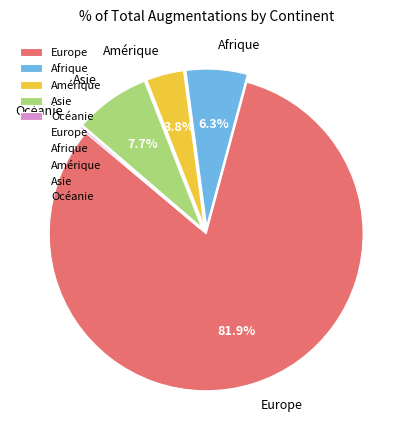

Which slice is the largest?

Europe